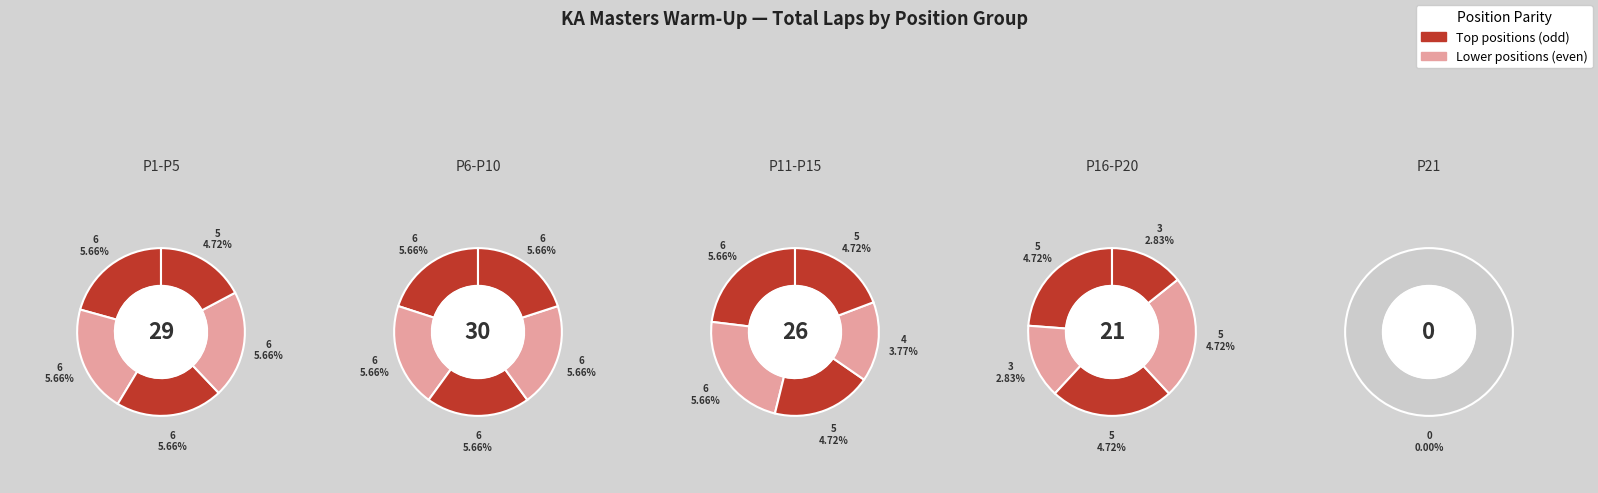

How many segments does this pie chart have?

21